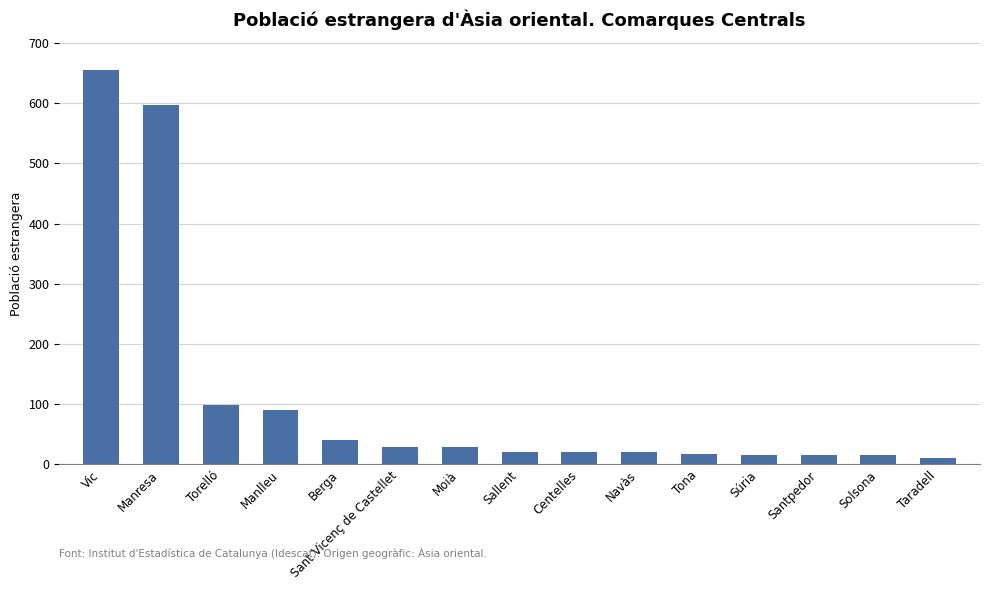

What is the greatest value displayed?

655